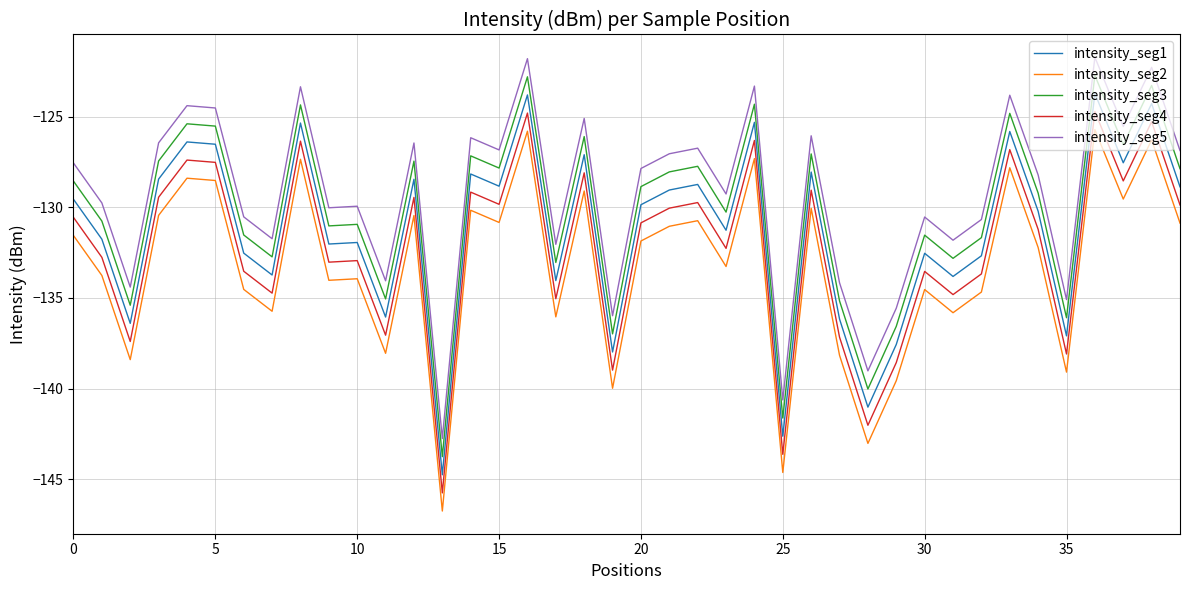

What is the minimum value for intensity_seg4?

-145.8